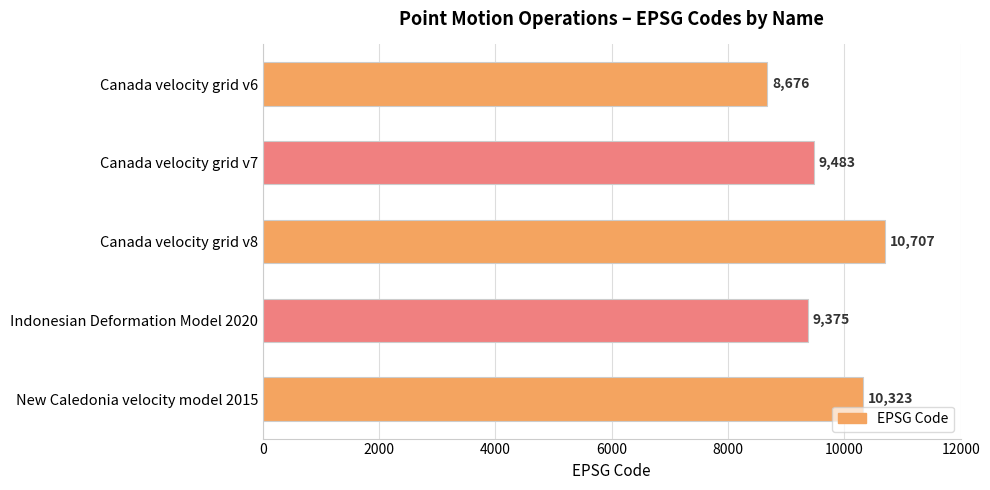

Rank the categories by value from highest to lowest.

Canada velocity grid v8, New Caledonia velocity model 2015, Canada velocity grid v7, Indonesian Deformation Model 2020, Canada velocity grid v6